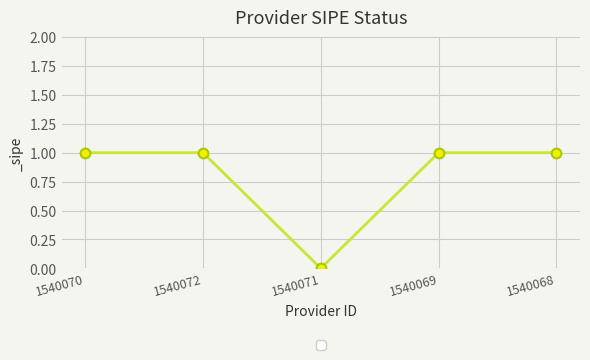

What is the maximum value shown in the chart?

1